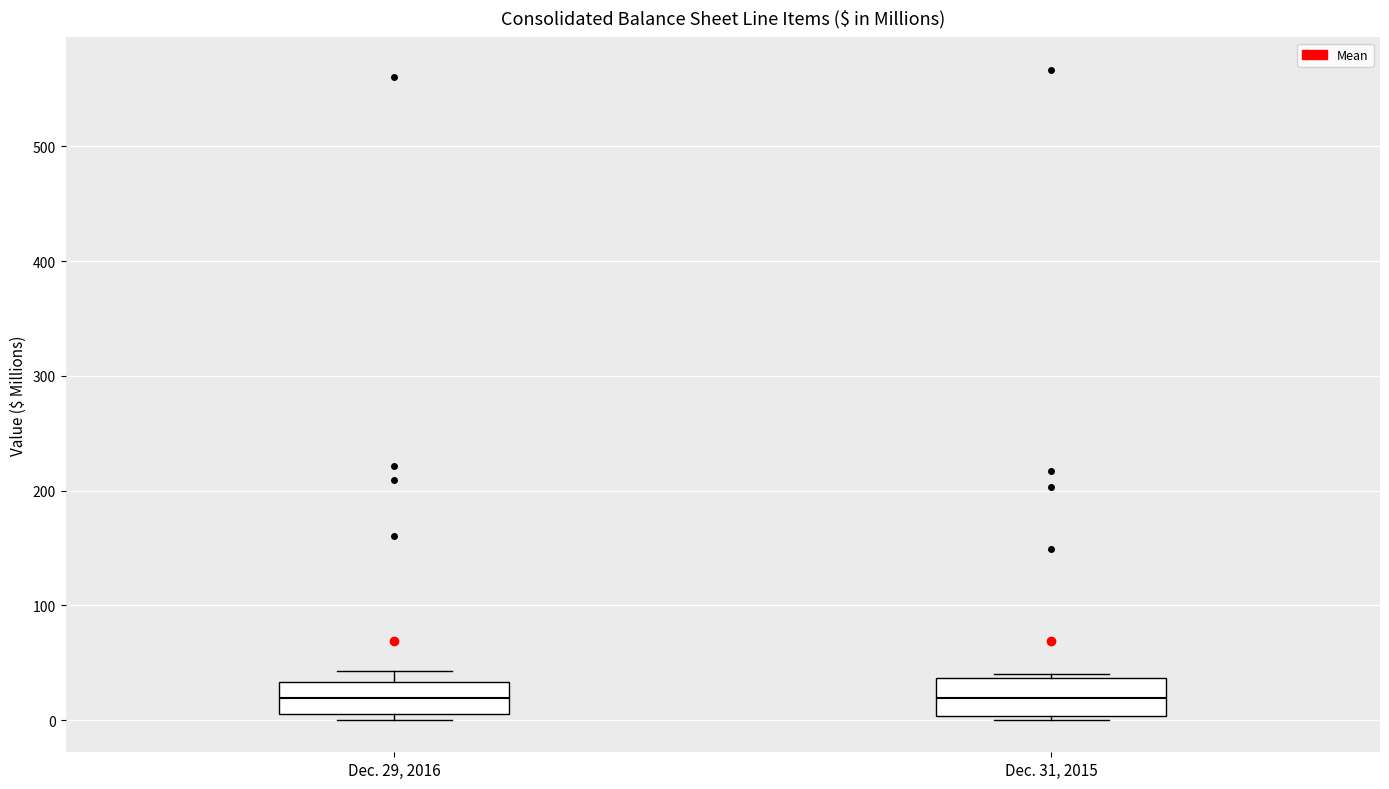

Reading left to right, transcribe this box plot: for each box, give where its median line is, the range the box spans, and where its two whiskers end, as read against the y-axis. The values are not printed on the chart, so give them approximately, as read against the axis.

Dec. 29, 2016: median 20, box 0 to 30, whiskers 0 (just below the box's lower edge) to 40
Dec. 31, 2015: median 20, box 0 to 40, whiskers 0 (just below the box's lower edge) to 40 (just above the box's upper edge)